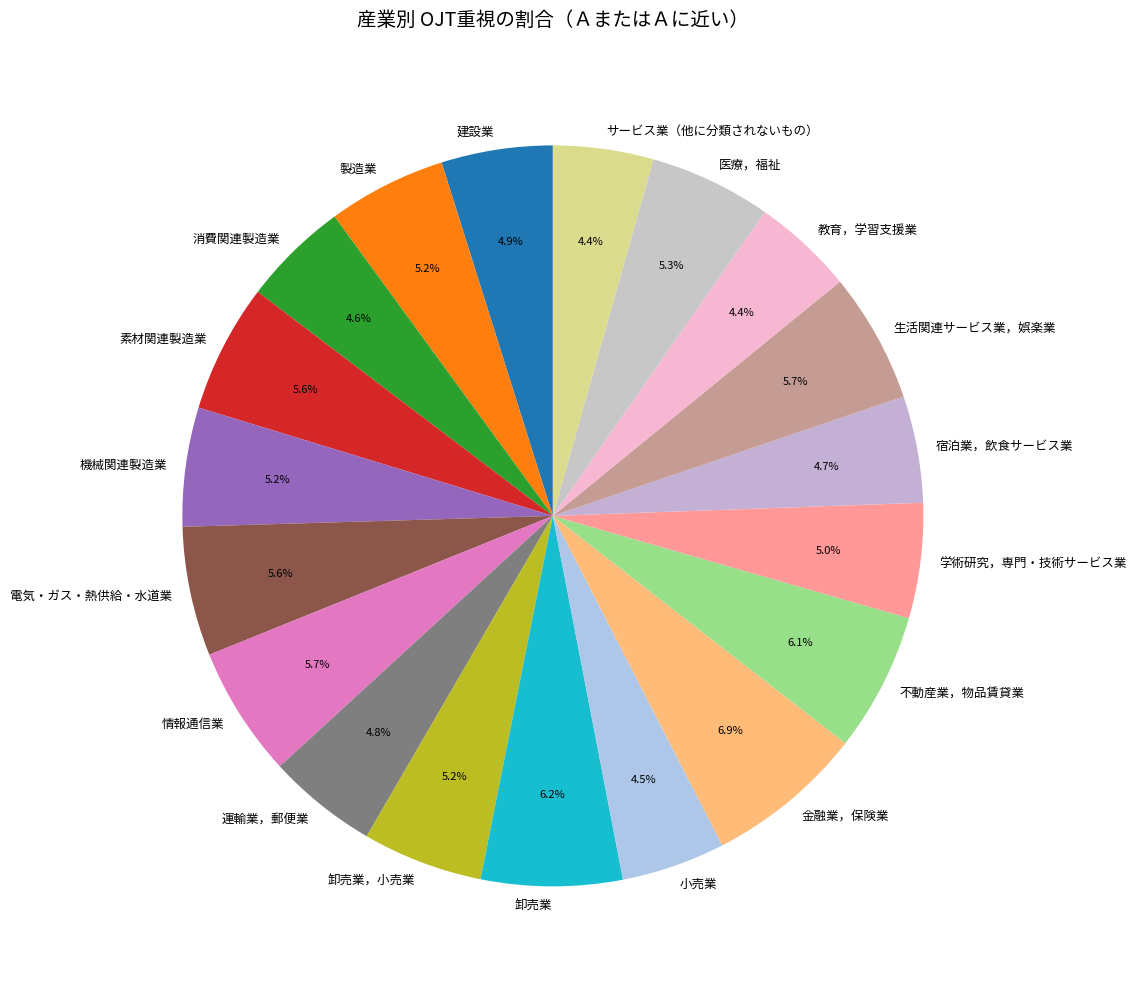

What is the largest slice in the pie chart?

金融業，保険業